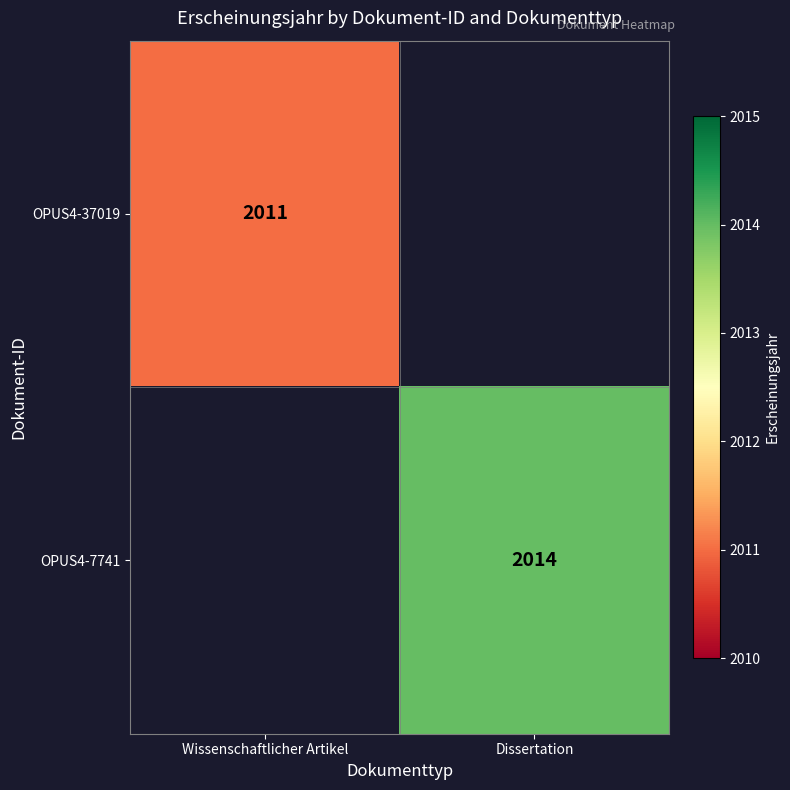

The value of OPUS4-7741 at Dissertation is 2014. True or false?

True